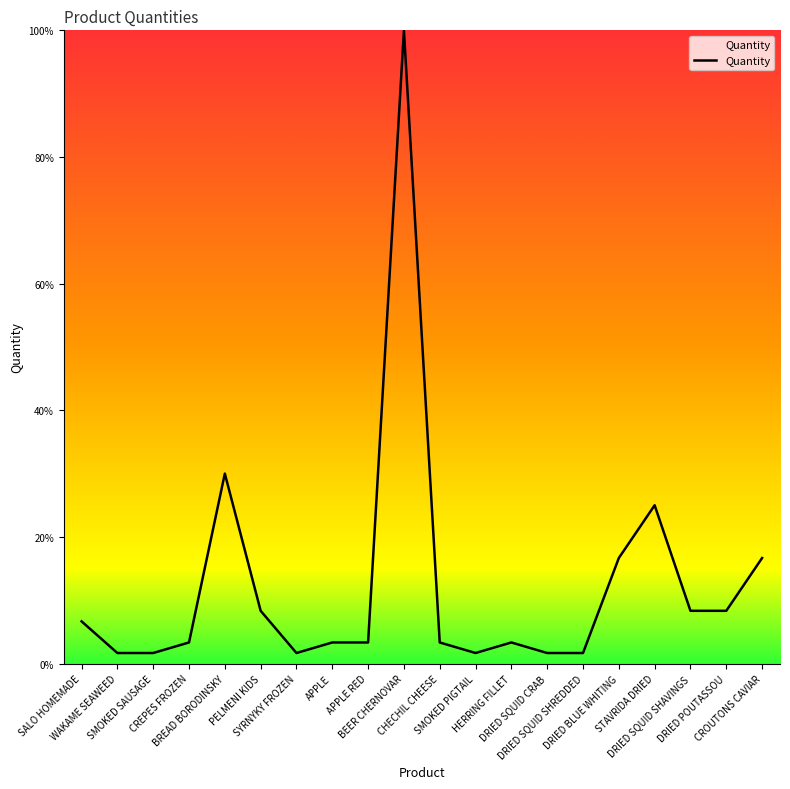

What is the greatest value displayed?

100.0